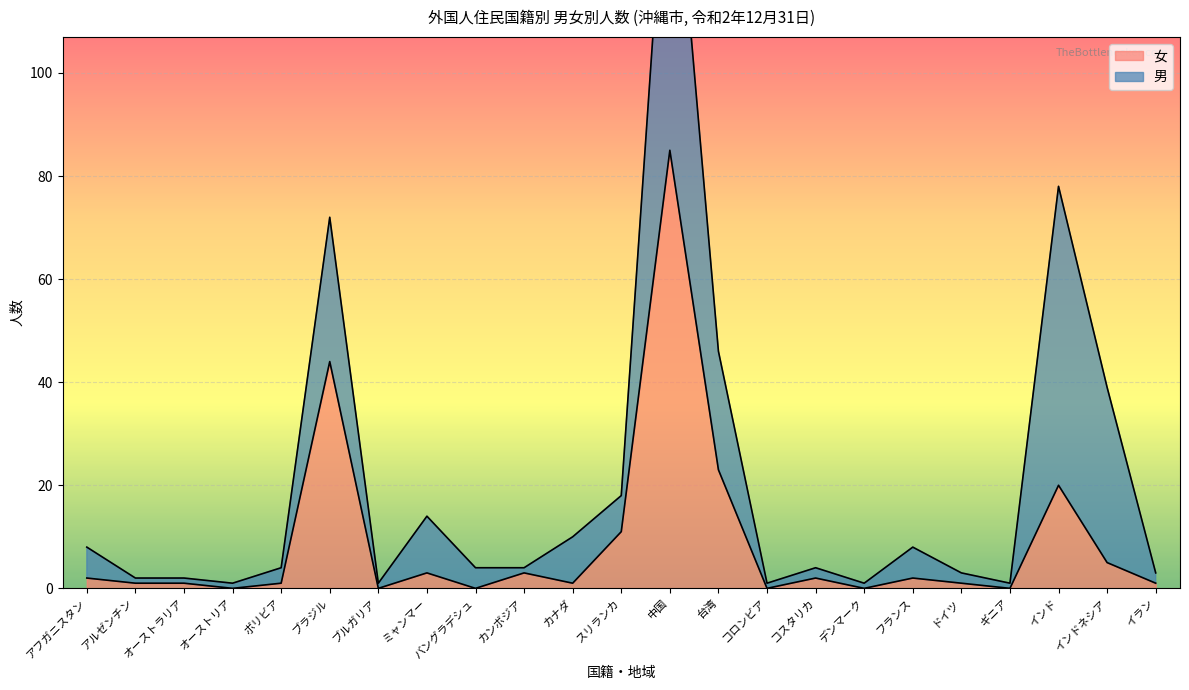

What is the label of the 2nd point from the left?

アルゼンチン